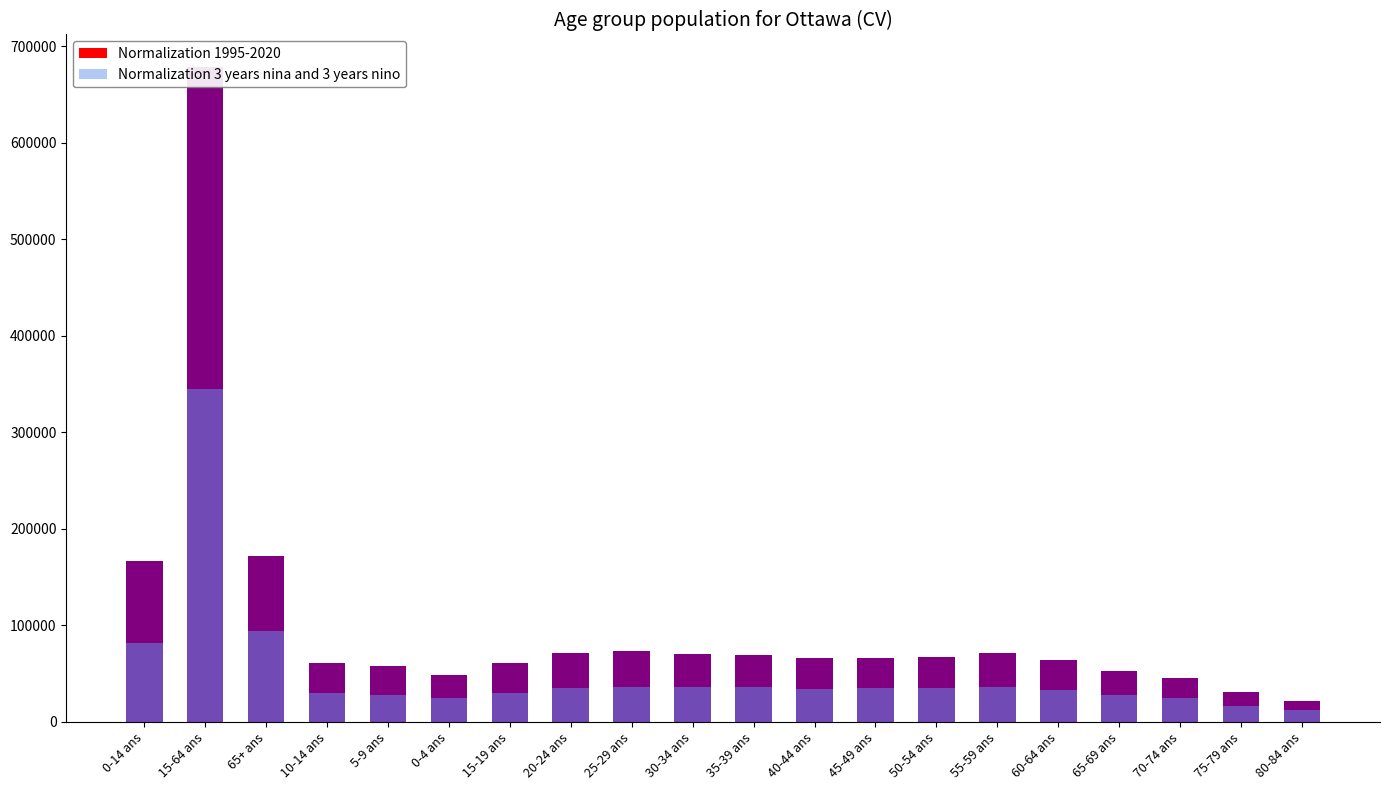

At which category is the sum across all series the highest?

15-64 ans